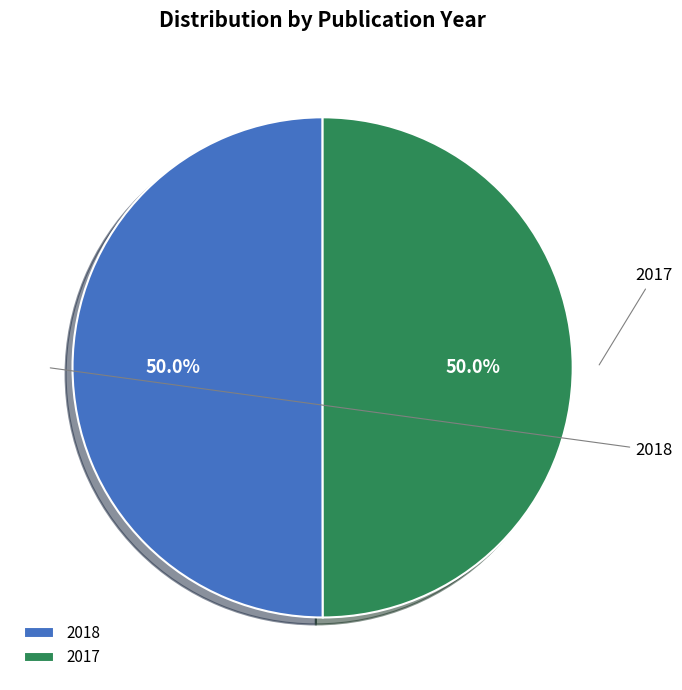

To the nearest percent, what portion does 2018 represent?

50%